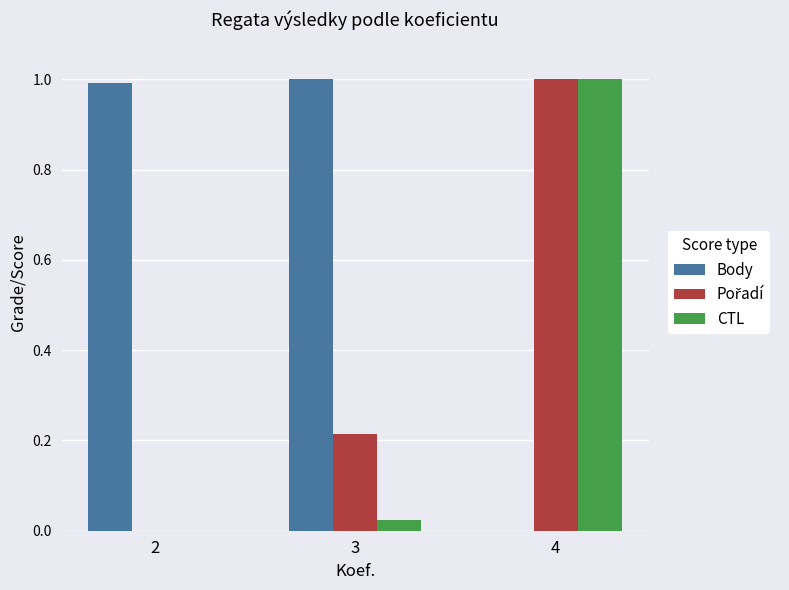

True or false: CTL has a value of 0.0 at 3.

True